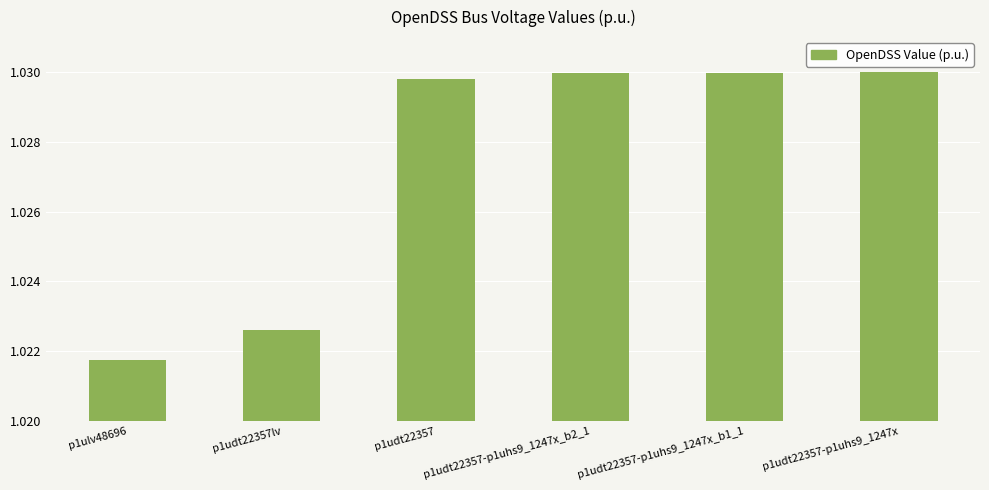

Between p1udt22357-p1uhs9_1247x_b2_1 and p1ulv48696, which is larger?

p1udt22357-p1uhs9_1247x_b2_1